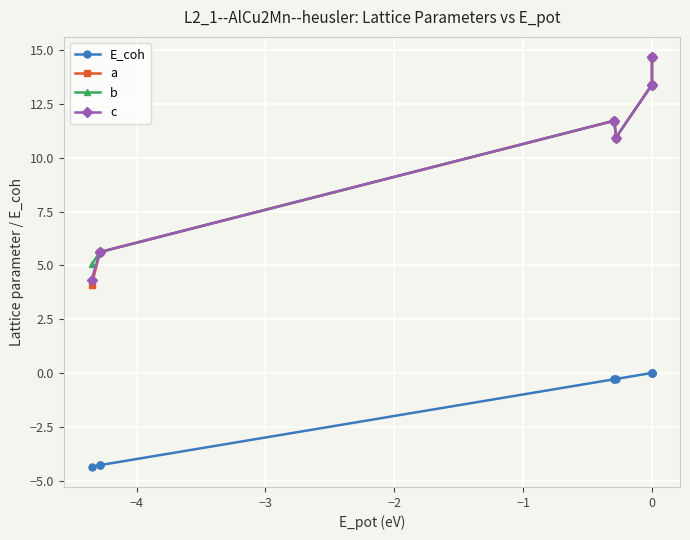

What are all the series names shown in the legend?

E_coh, a, b, c